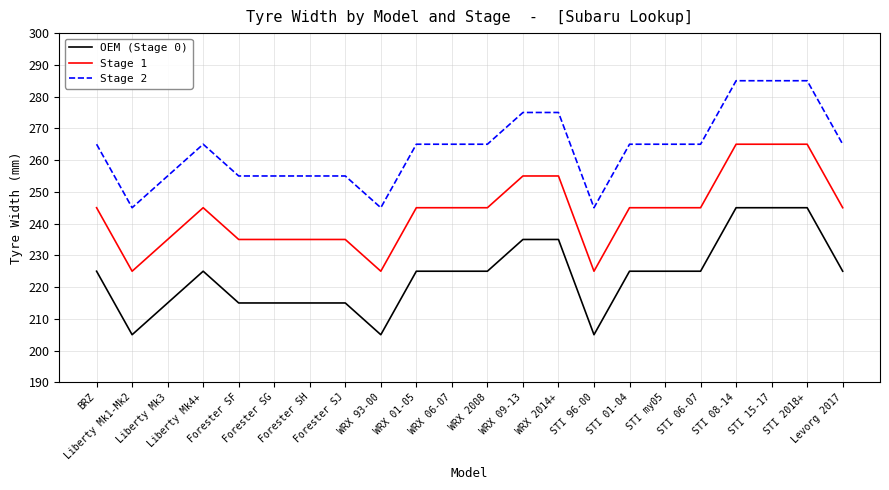

What is the highest value of the OEM (Stage 0) series?

245